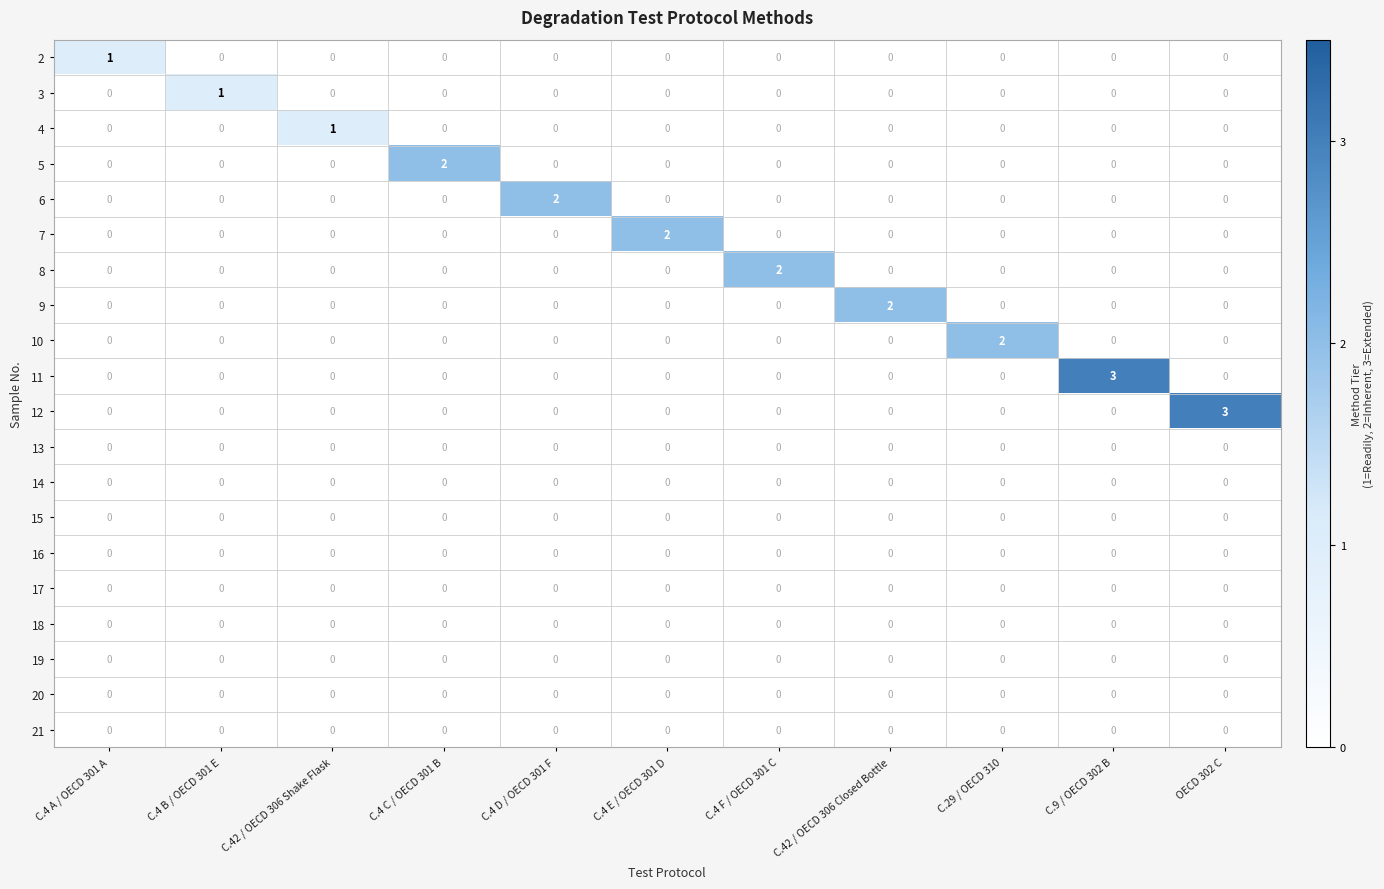

What is the spread (max minus min) of values at C.4 C / OECD 301 B?

2